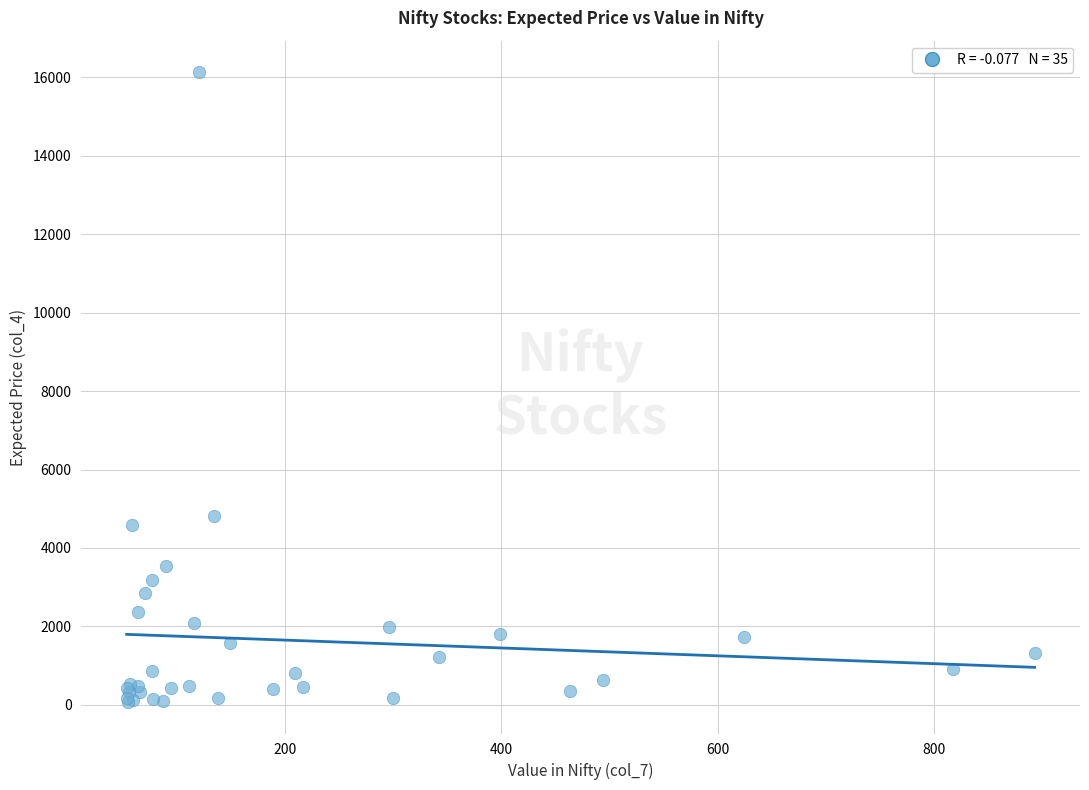

What Y value in the scatter plot is closest to 8102?

4822.9